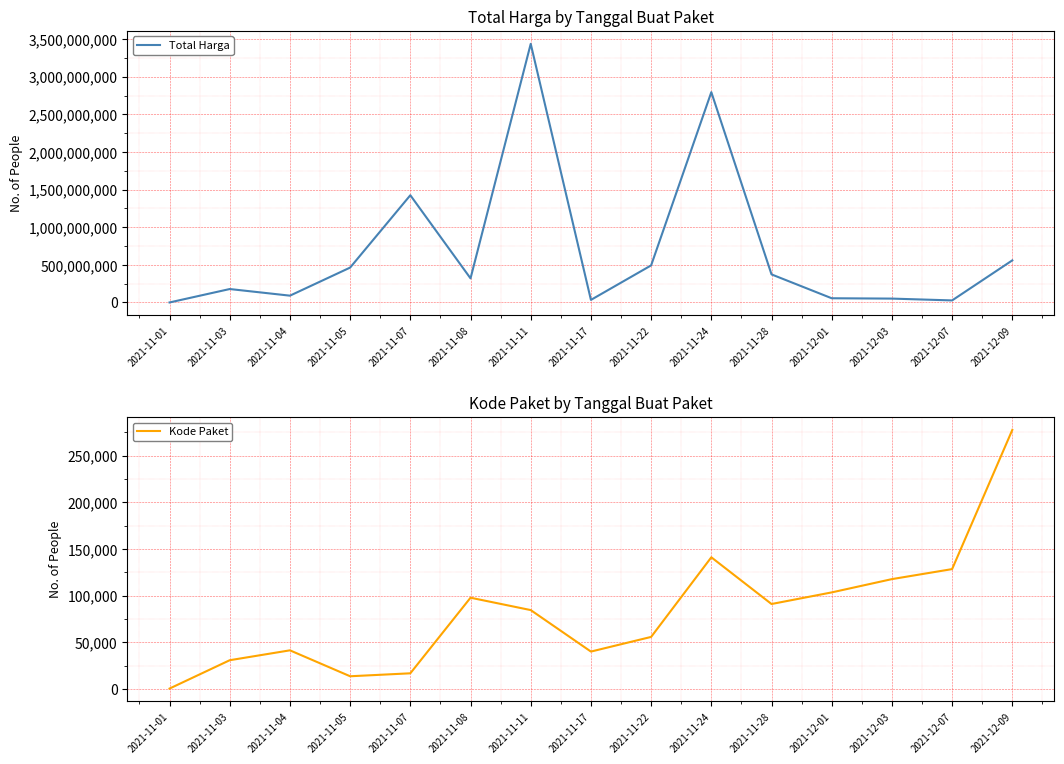

Is it true that Kode Paket equals 62655 at 2021-11-04?

False